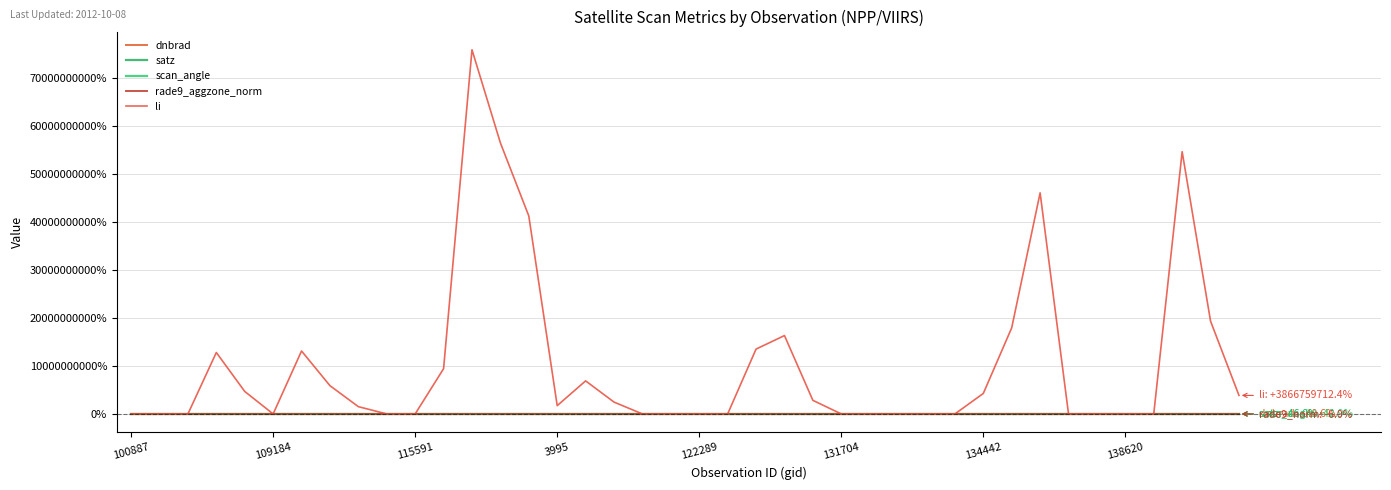

At which category does scan_angle reach its first local valley?

115591